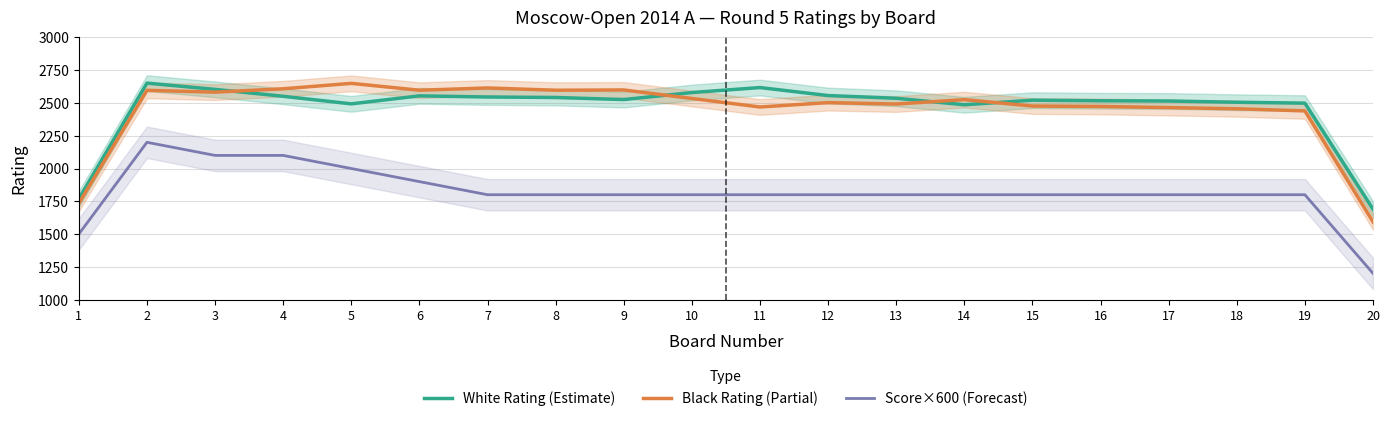

Is it true that White Rating (Estimate) equals 2603.7 at 3?

True